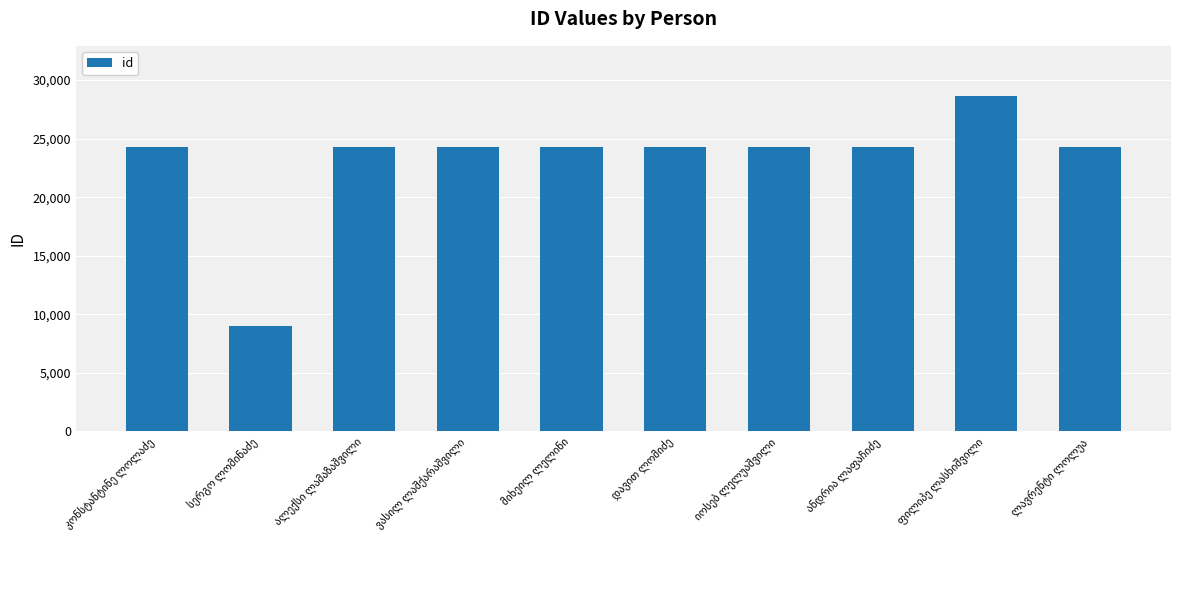

What is the value of the 7th bar from the left?

24303